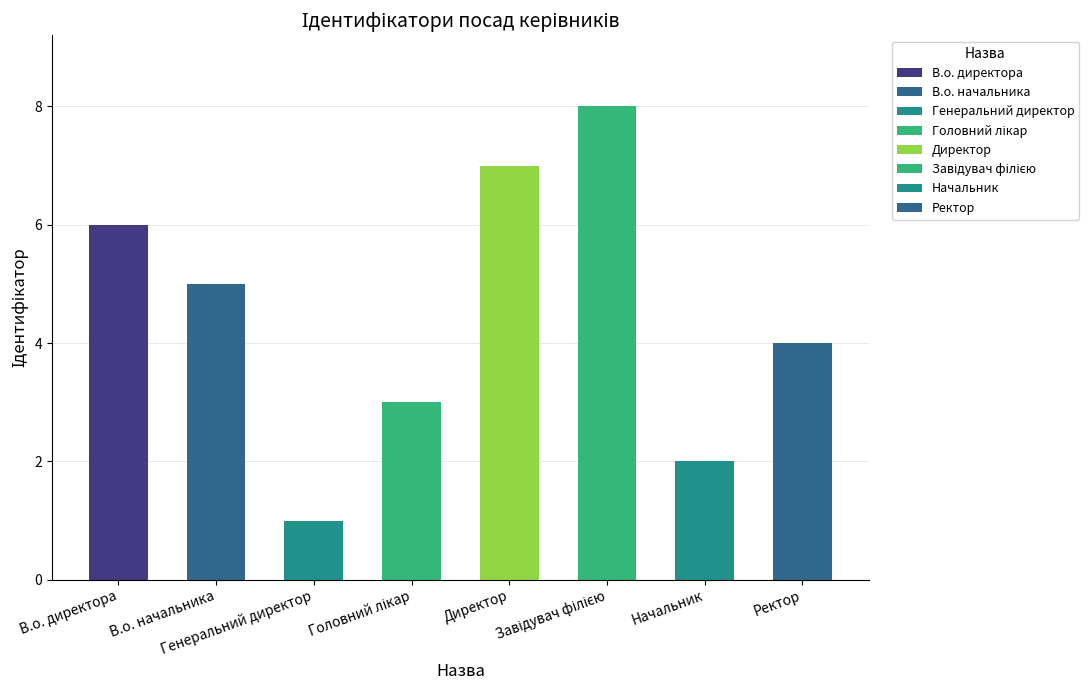

What is the difference between the maximum and minimum values?

7